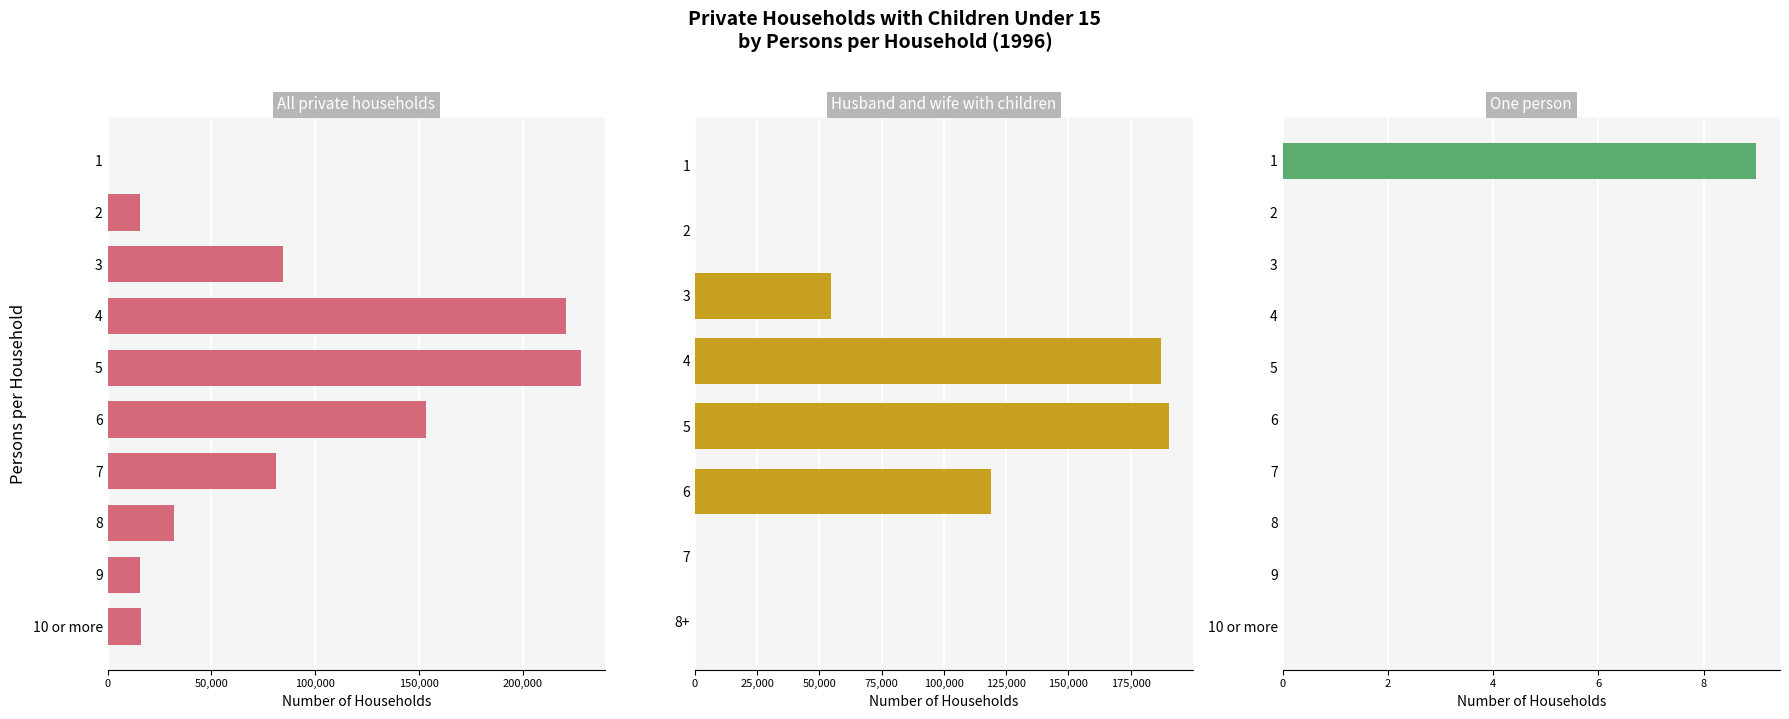

The value of All private households at 7 is 120729. True or false?

False